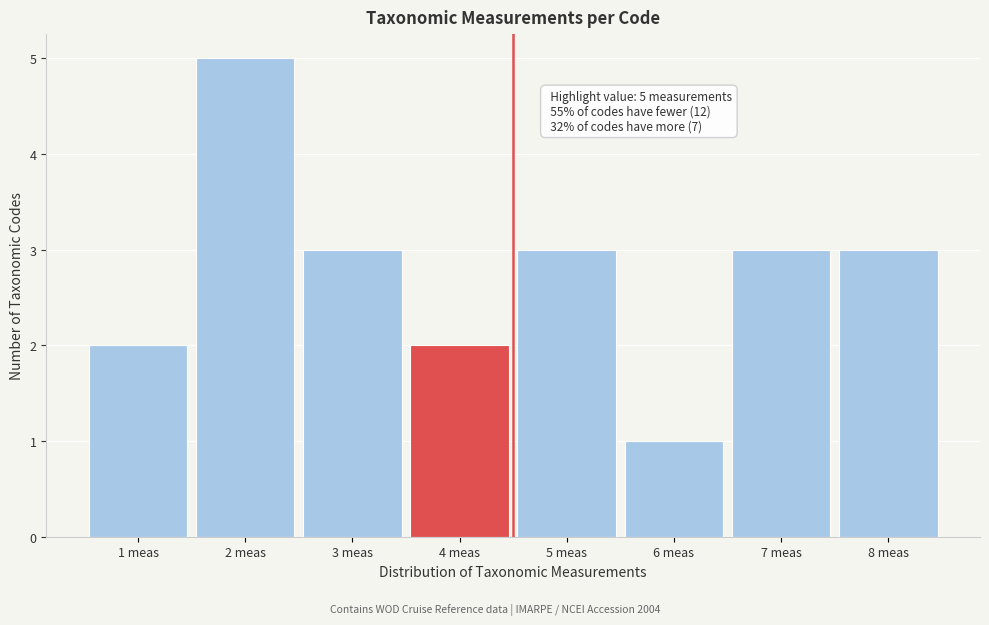

Reading right to left, what are all the values shown in this chart?

3	3	1	3	2	3	5	2